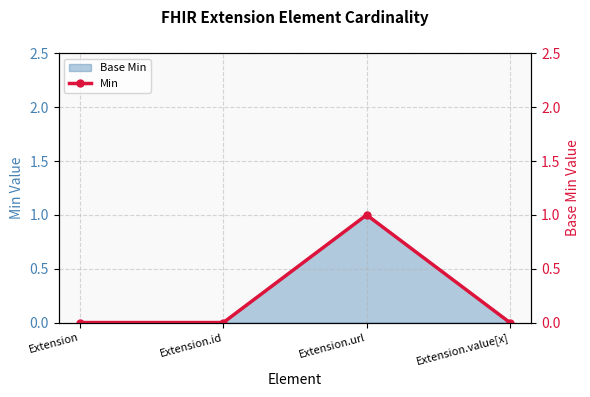

The value at Extension.id is 0. True or false?

True